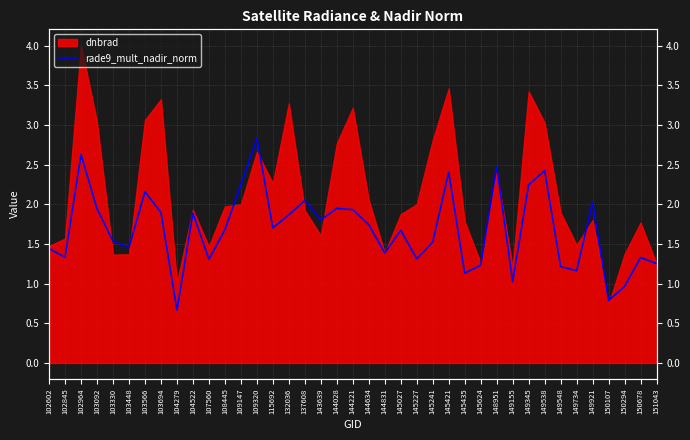

True or false: there are more than 1 points higher than both neighbors.

True